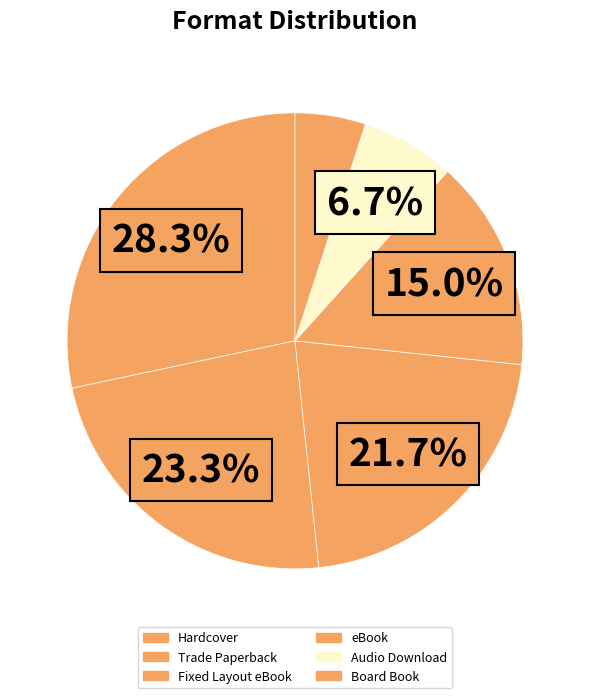

Count the number of slices in the pie.

6